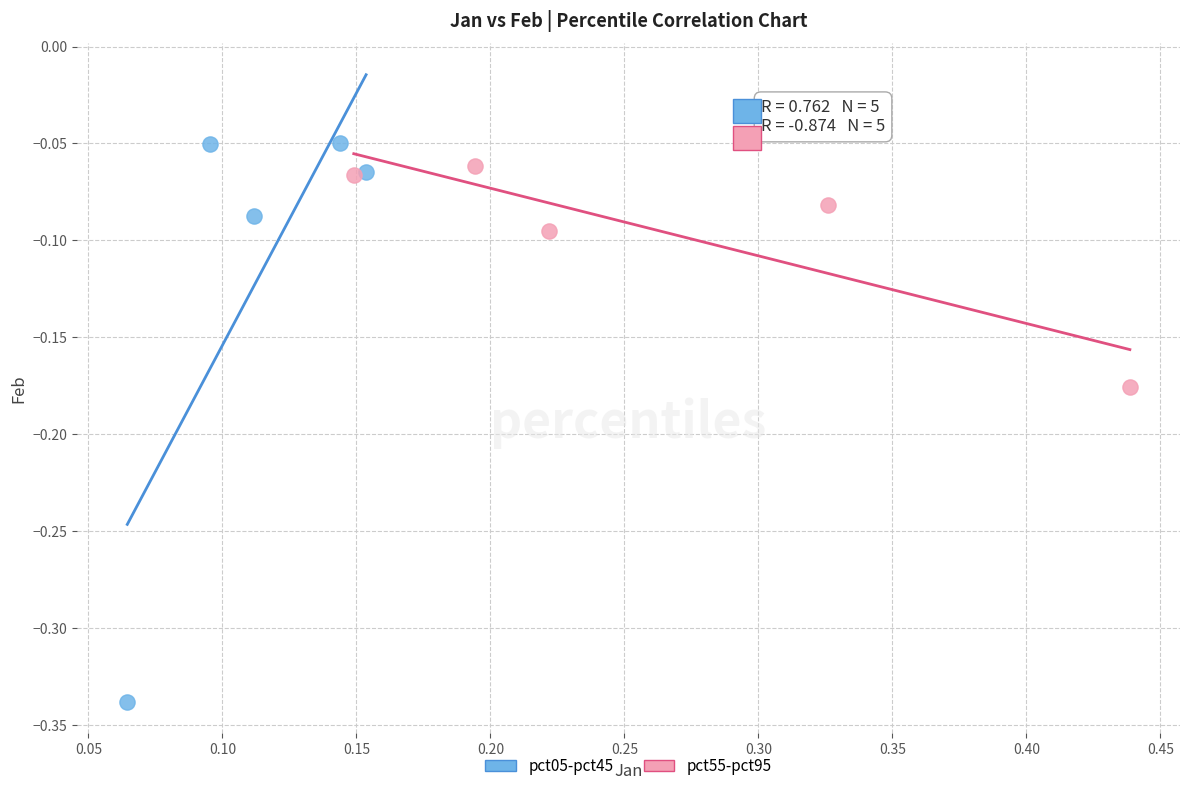

Which series contains the lowest Y value?

pct05-pct45